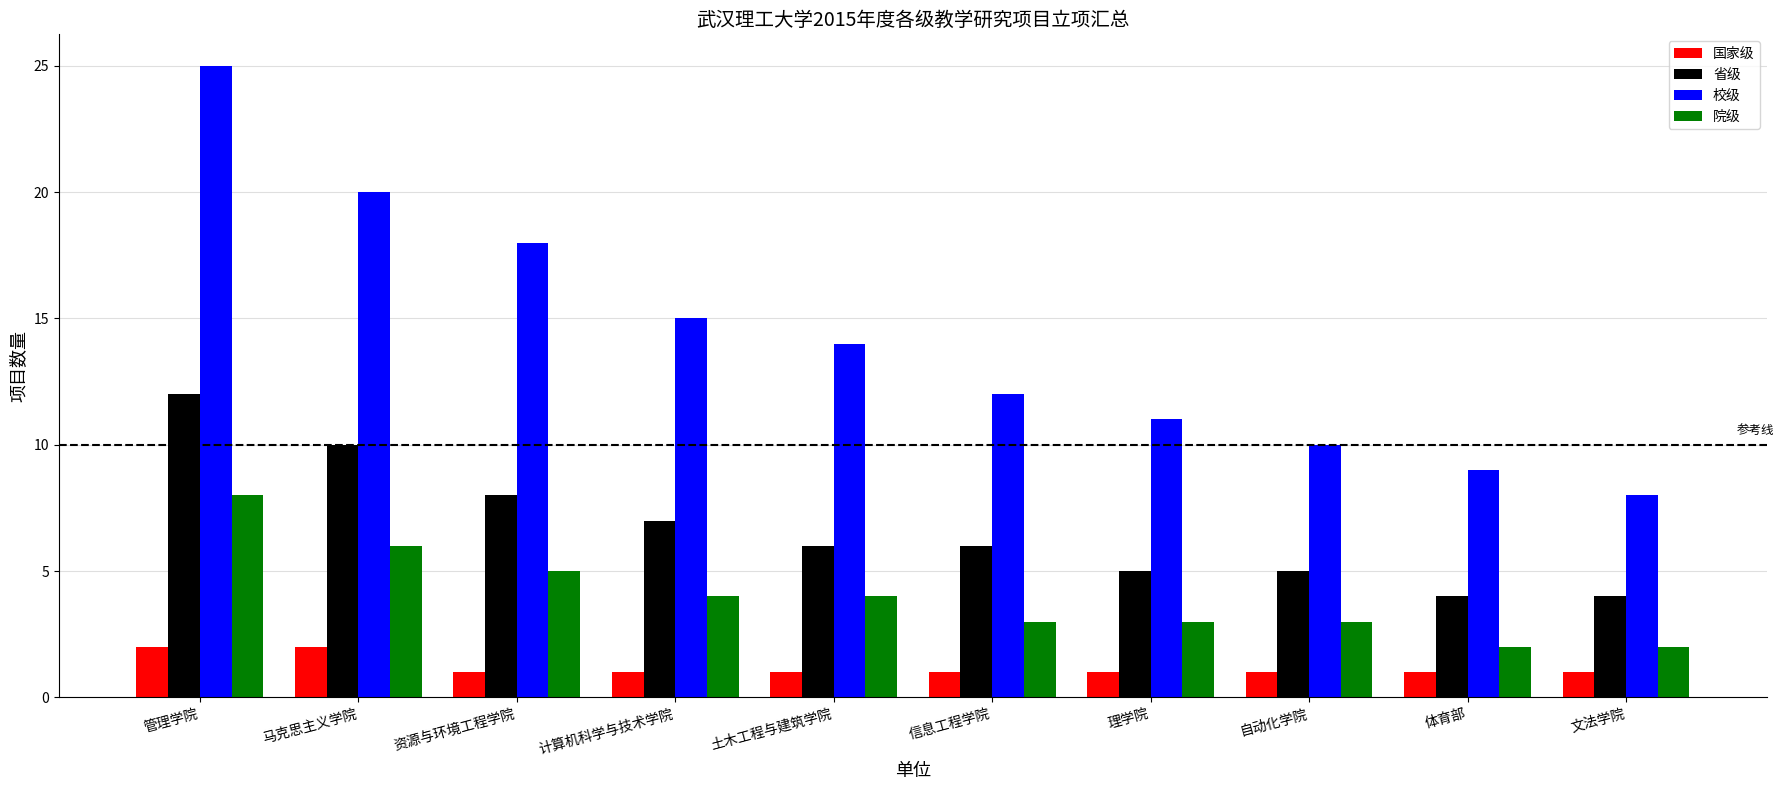

How many categories are shown in the chart?

10